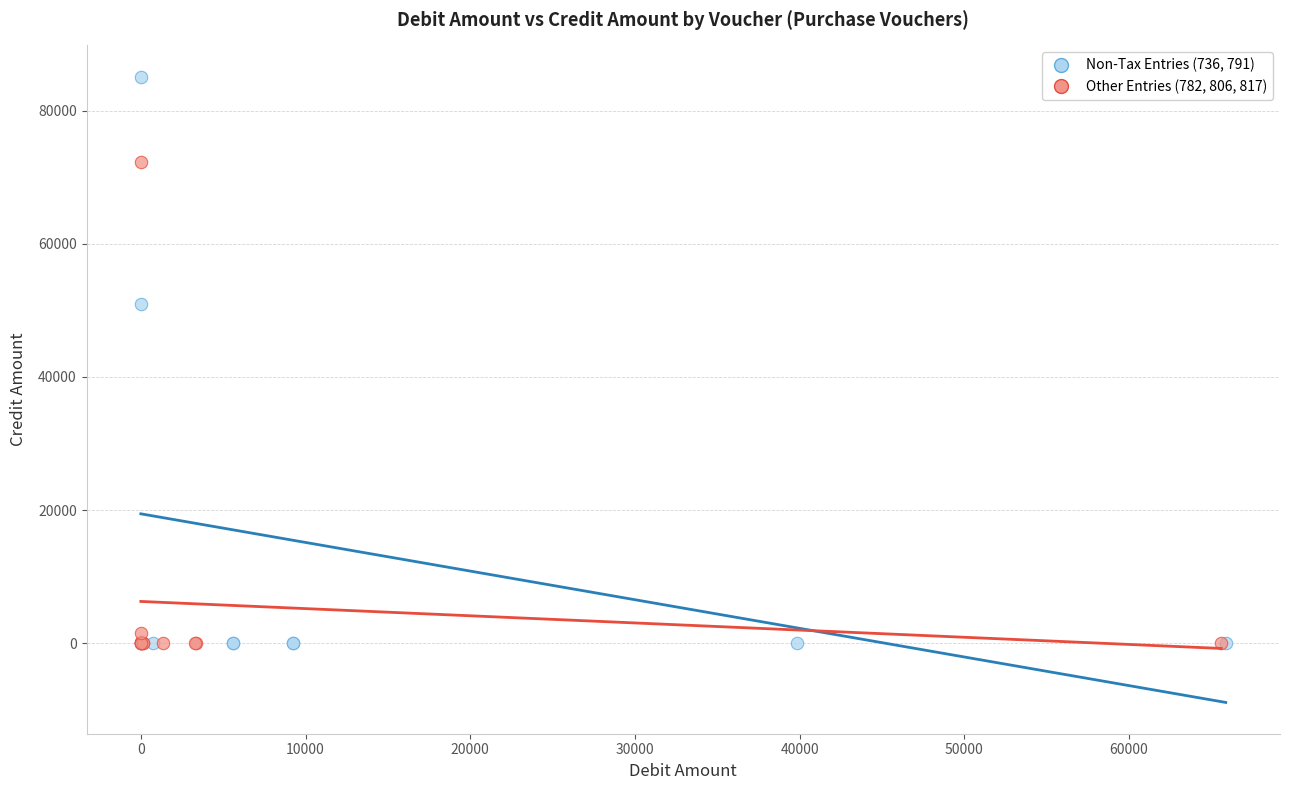

Which series has the widest spread of Y values?

Non-Tax Entries (736, 791)